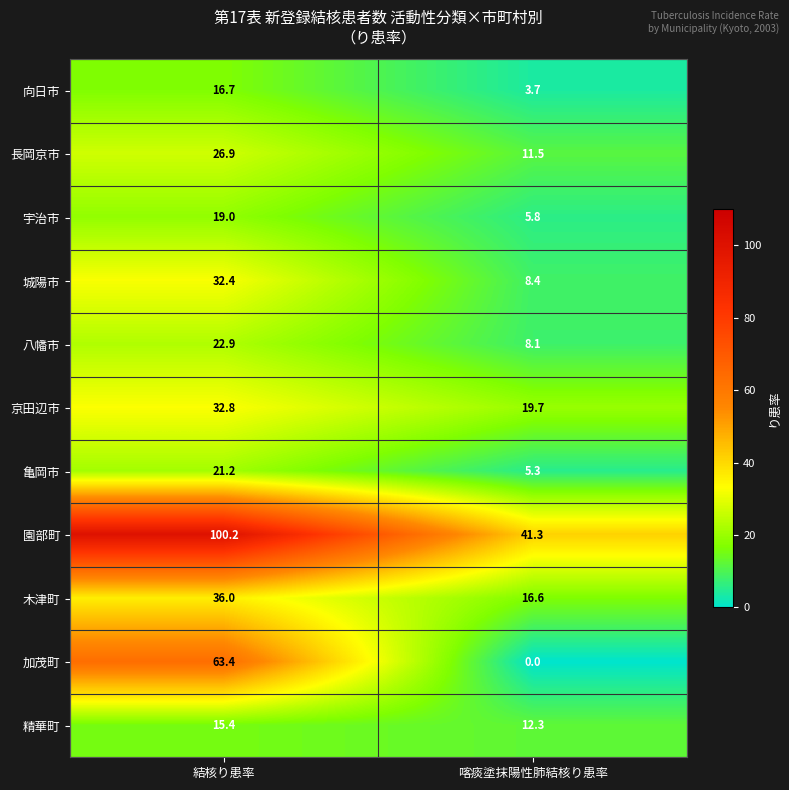

True or false: 向日市 has a value of 25.7 at 結核り患率.

False